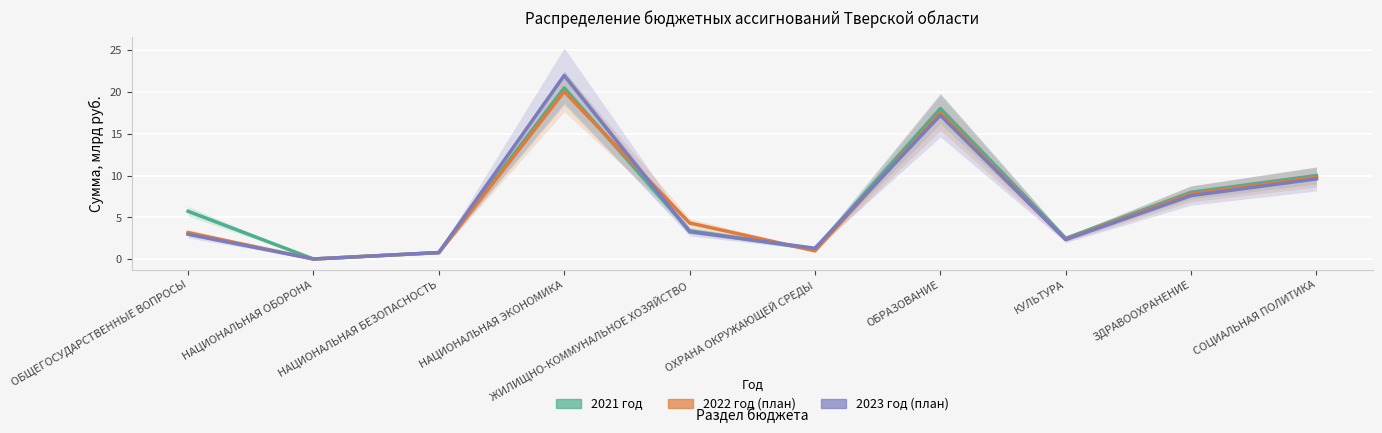

How many lines are shown in the chart?

3